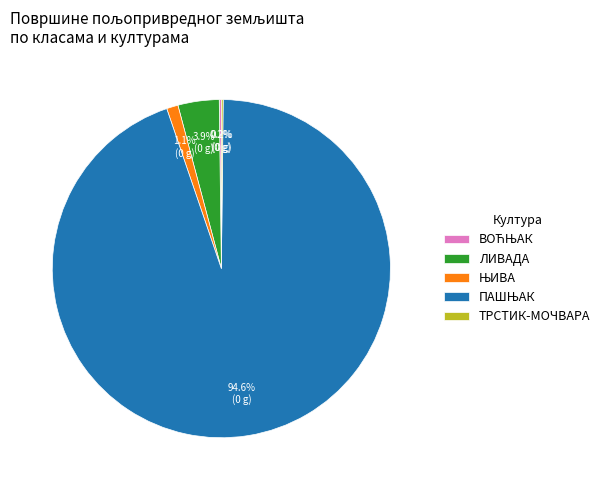

Does any single category account for the majority?

Yes